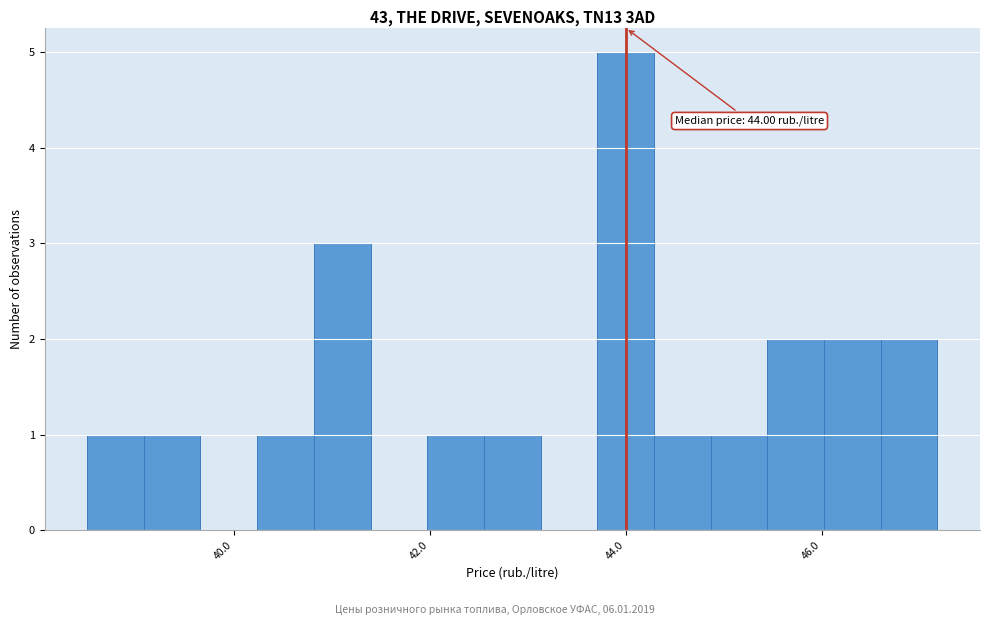

Read against the x-axis, roughly where is the centre of the tallest bar?

44.0